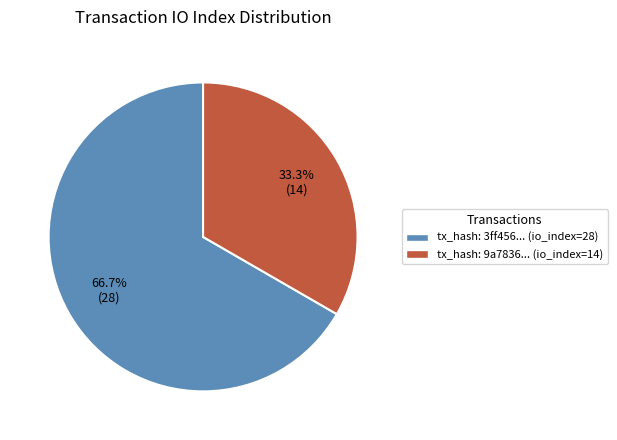

Rank the categories by value from highest to lowest.

tx_hash: 3ff456... (io_index=28), tx_hash: 9a7836... (io_index=14)